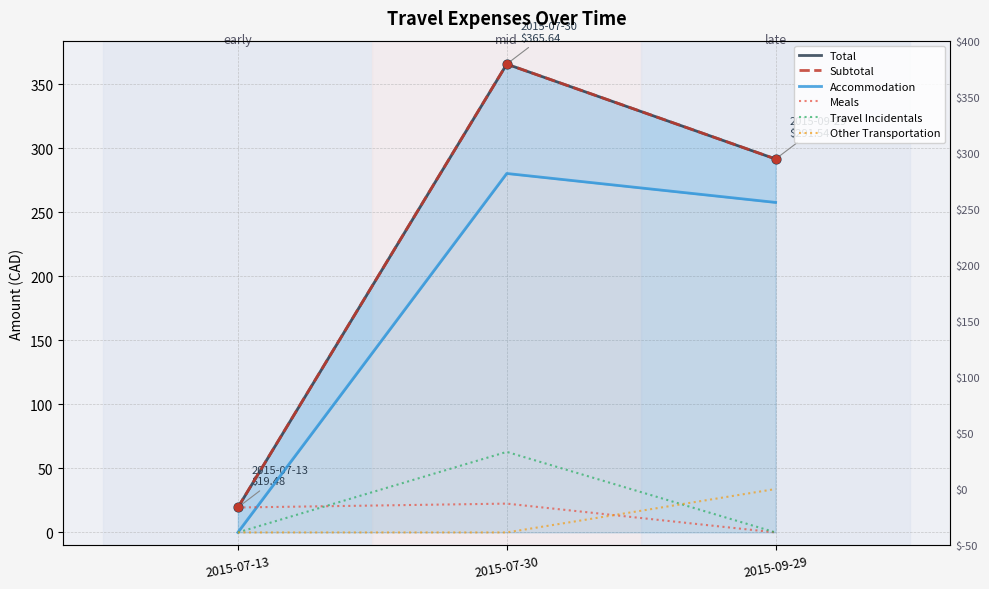

Is the value of Travel Incidentals at 2015-07-30 greater than the value of Accommodation at 2015-07-30?

No